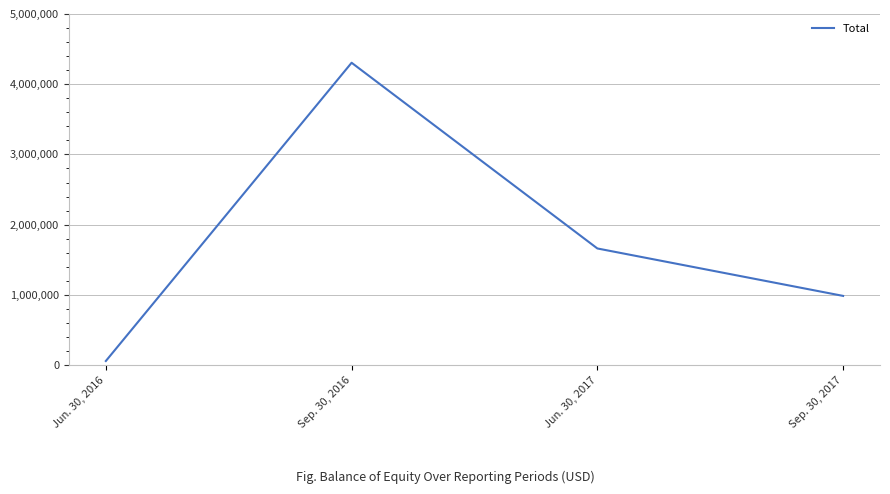

Which has a higher value, Sep. 30, 2017 or Sep. 30, 2016?

Sep. 30, 2016